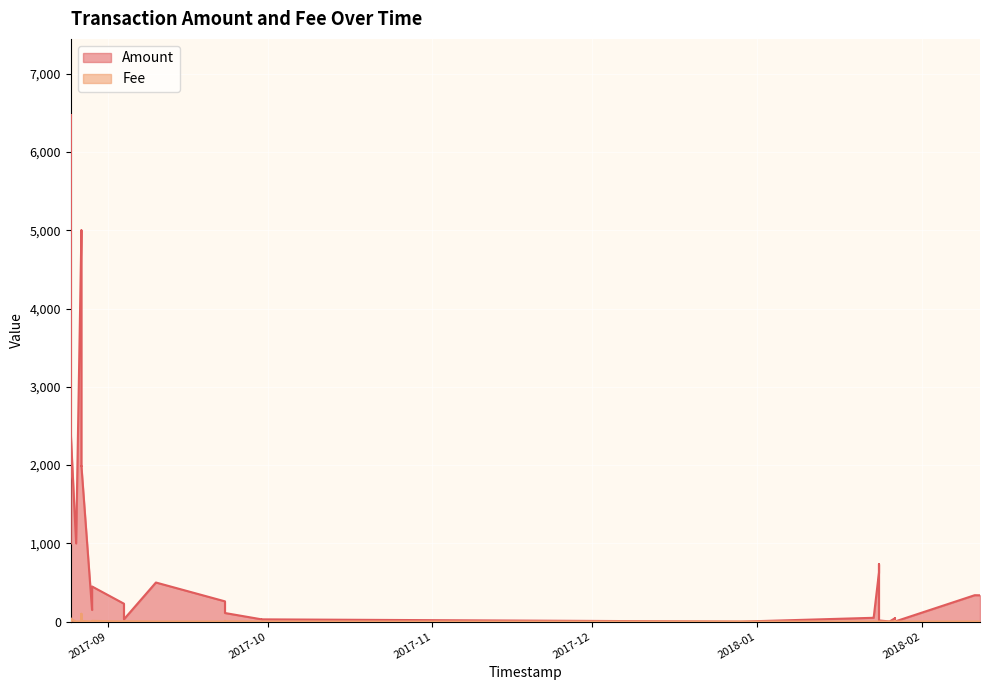

What is the difference between the Amount values at 2017-09-10 and 2017-09-30?

471.0